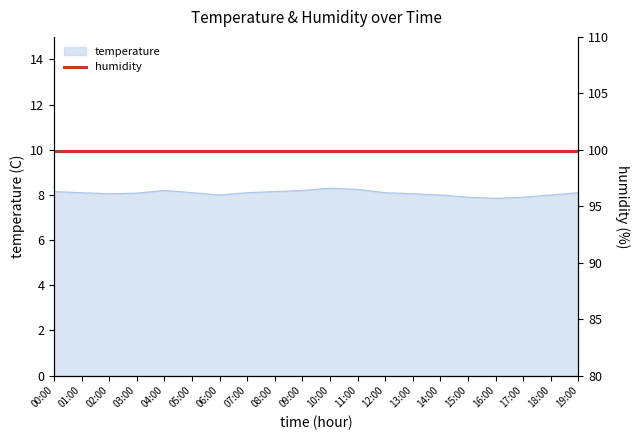

Reading left to right, what are all the values shown in this chart?

8.2	8.1	8.1	8.1	8.2	8.1	8.0	8.1	8.2	8.2	8.3	8.2	8.1	8.1	8.0	7.9	7.8	7.9	8.0	8.1